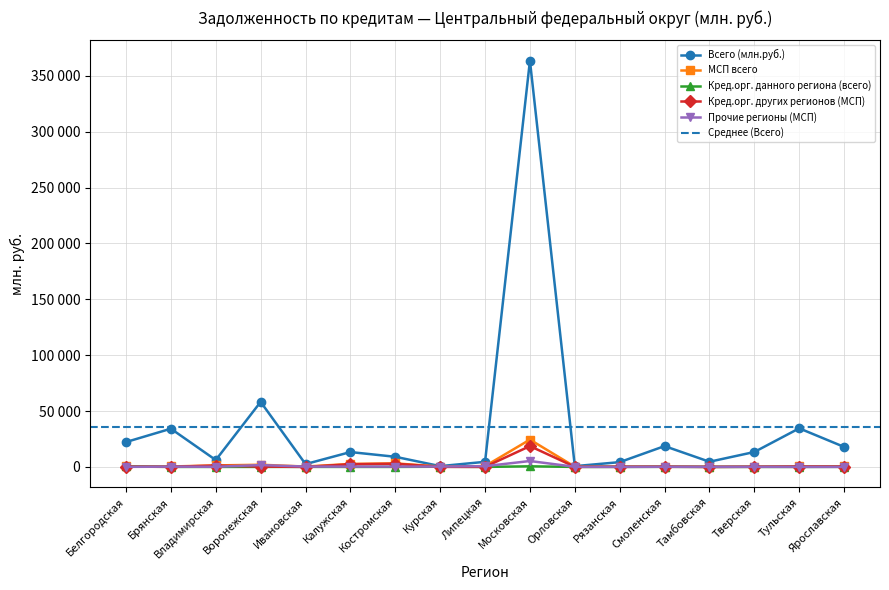

At which category does Кред.орг. других регионов (МСП) reach its first local peak?

Владимирская